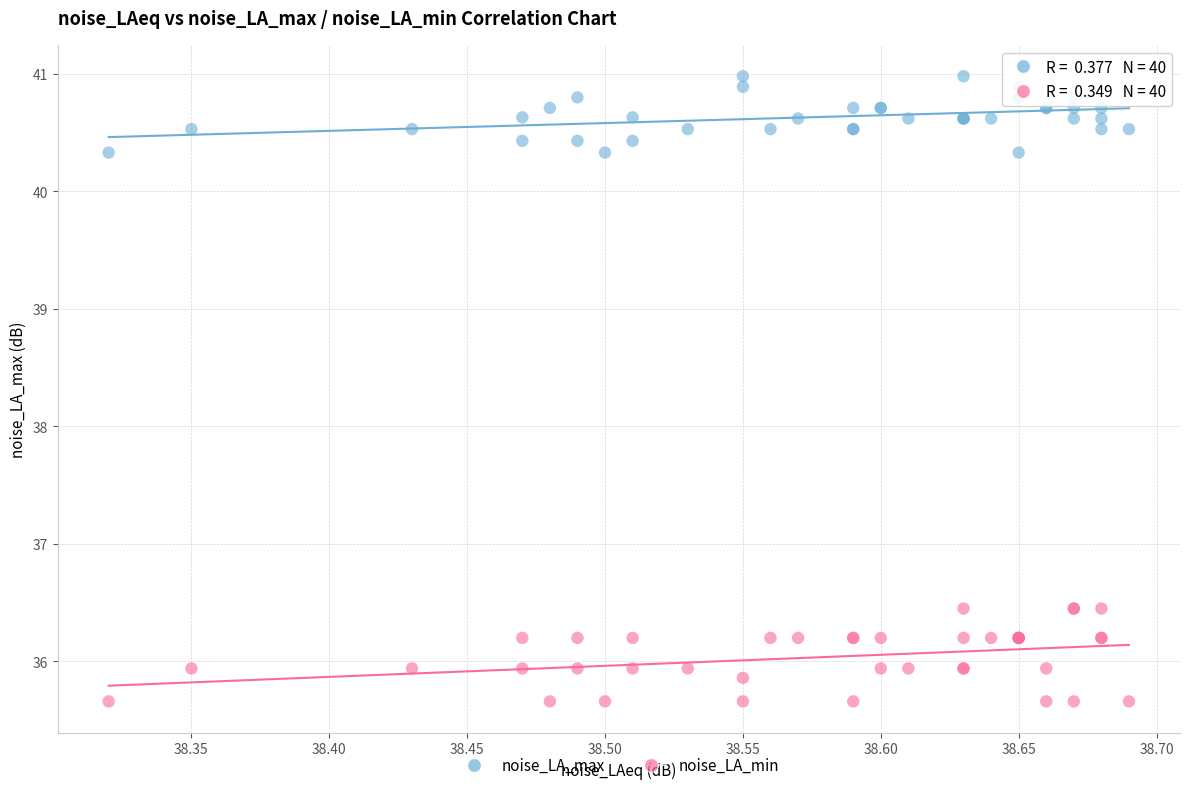

Which series contains the lowest Y value?

noise_LA_min